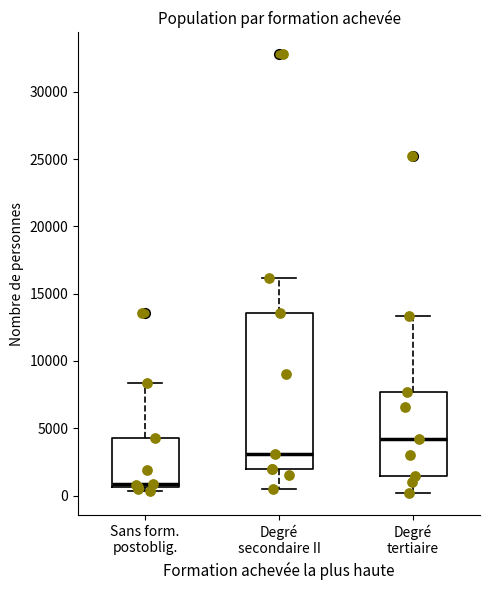

Reading left to right, transcribe this box plot: for each box, give where its median line is, the range the box spans, and where its two whiskers end, as read against the y-axis. The values are not printed on the chart, so give them approximately, as read against the axis.

Sans form. postoblig.: median 1000, box 500 to 4500, whiskers 500 (just below the box's lower edge) to 8500
Degré secondaire II: median 3000, box 2000 to 13500, whiskers 500 to 16000
Degré tertiaire: median 4000, box 1500 to 7500, whiskers 0 to 13500